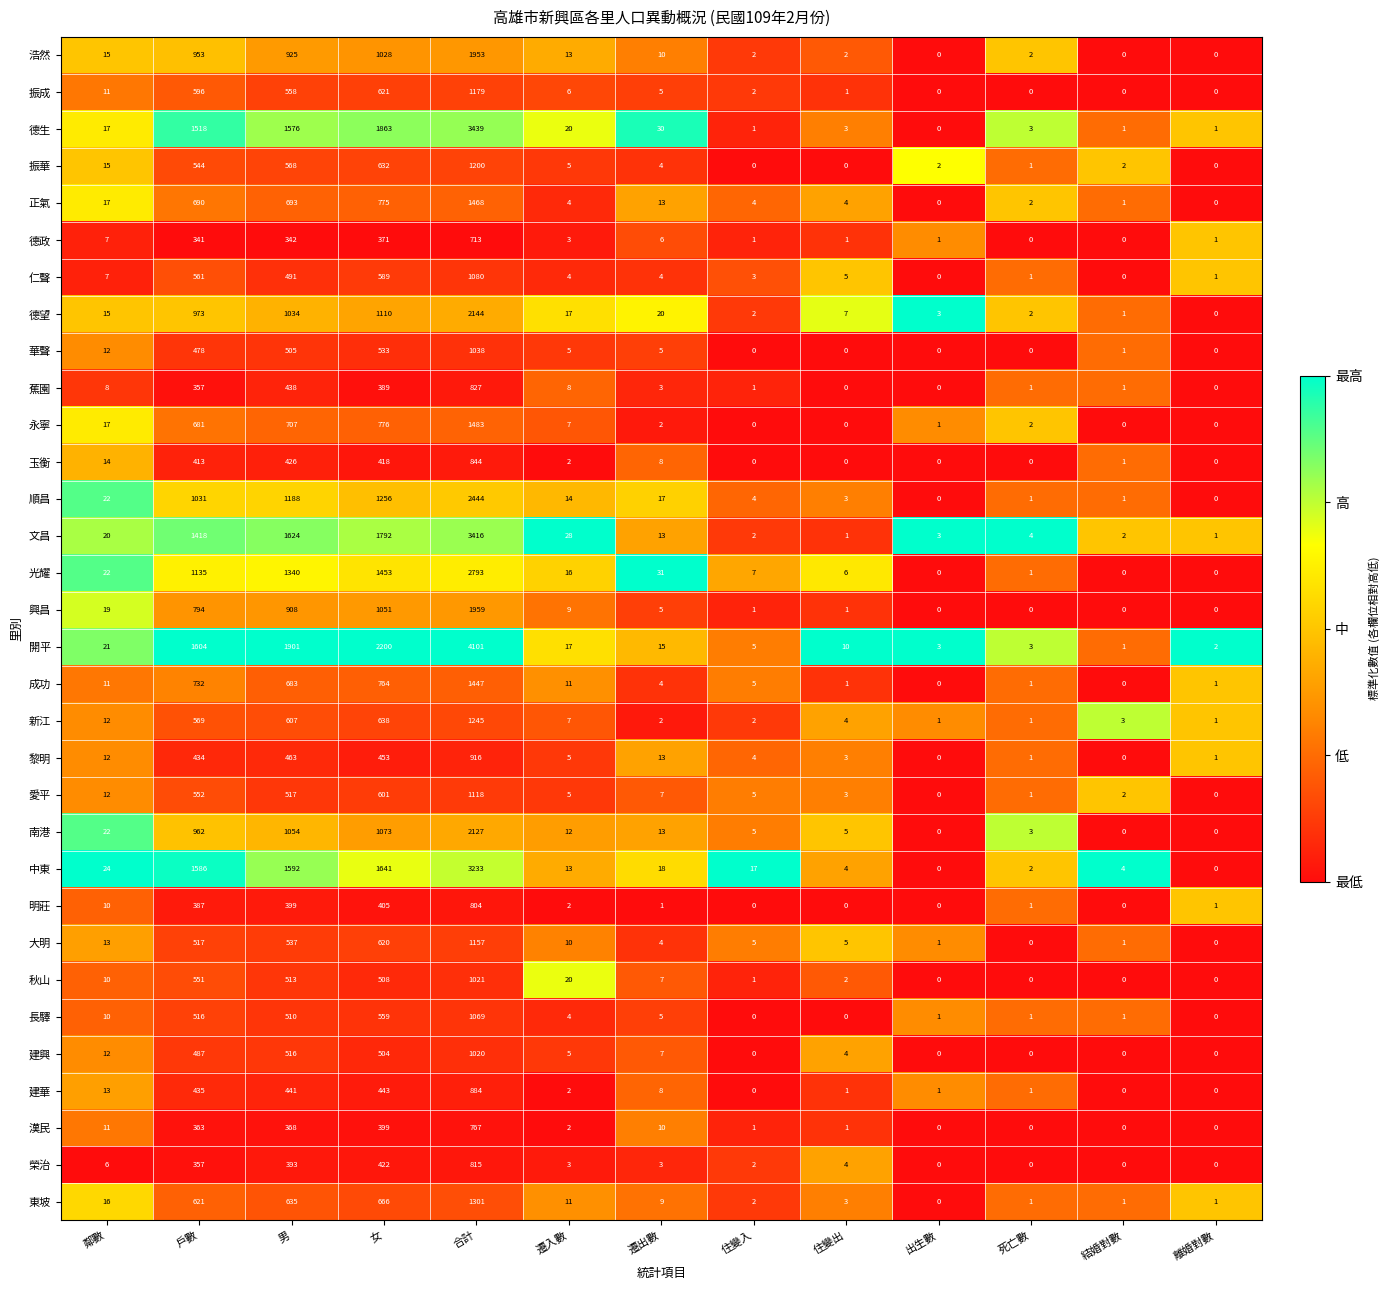

What is the total value across all series at 女?

26553